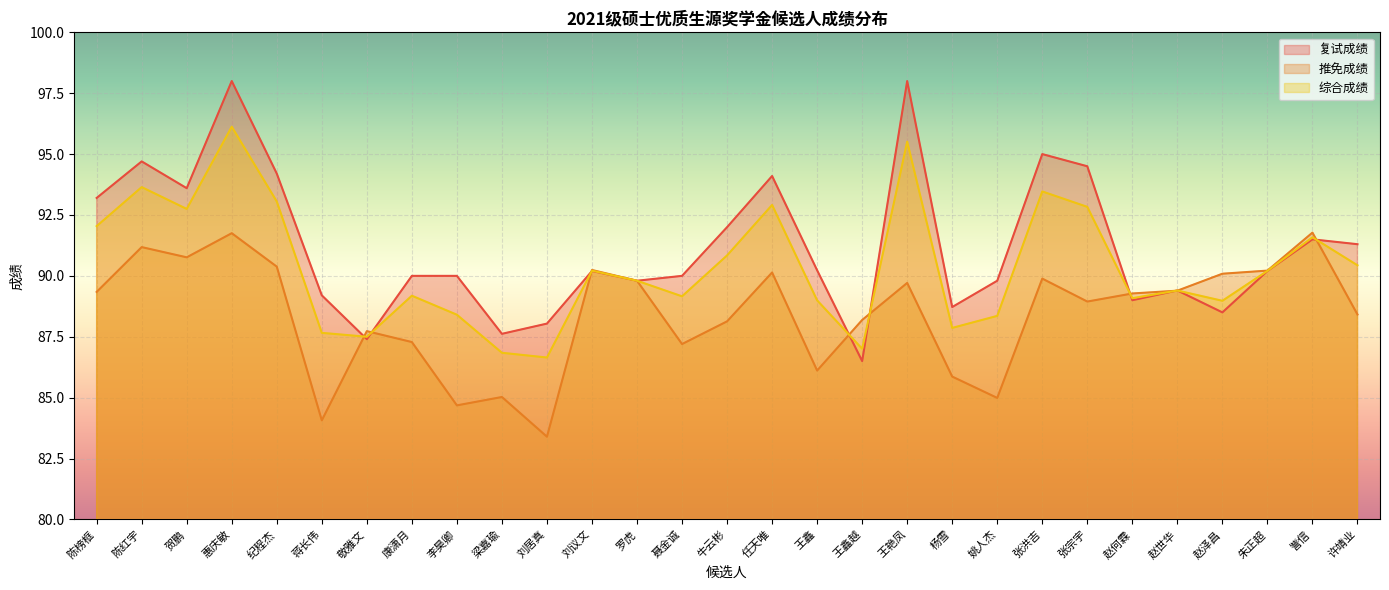

True or false: 综合成绩 has more than 1 interior local peaks.

True